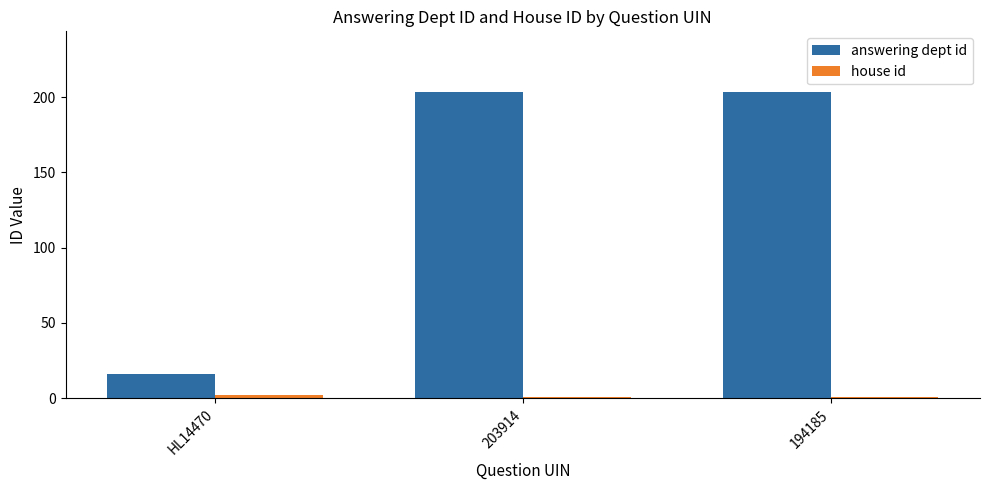

Is it true that answering dept id equals 203 at 194185?

True